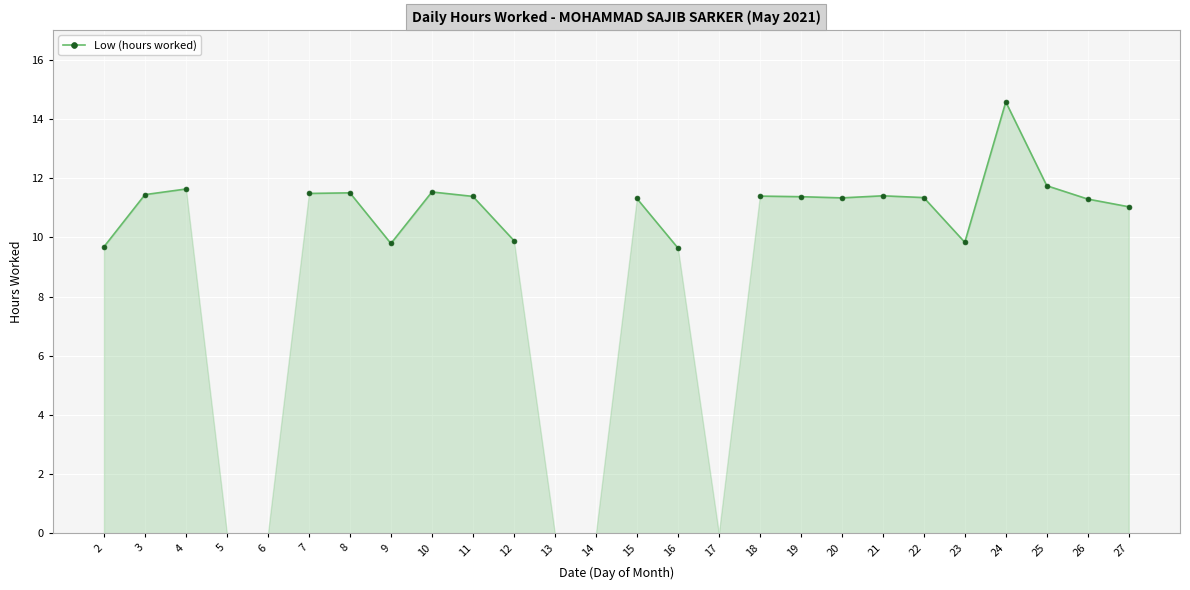

Where is the first local minimum?

9